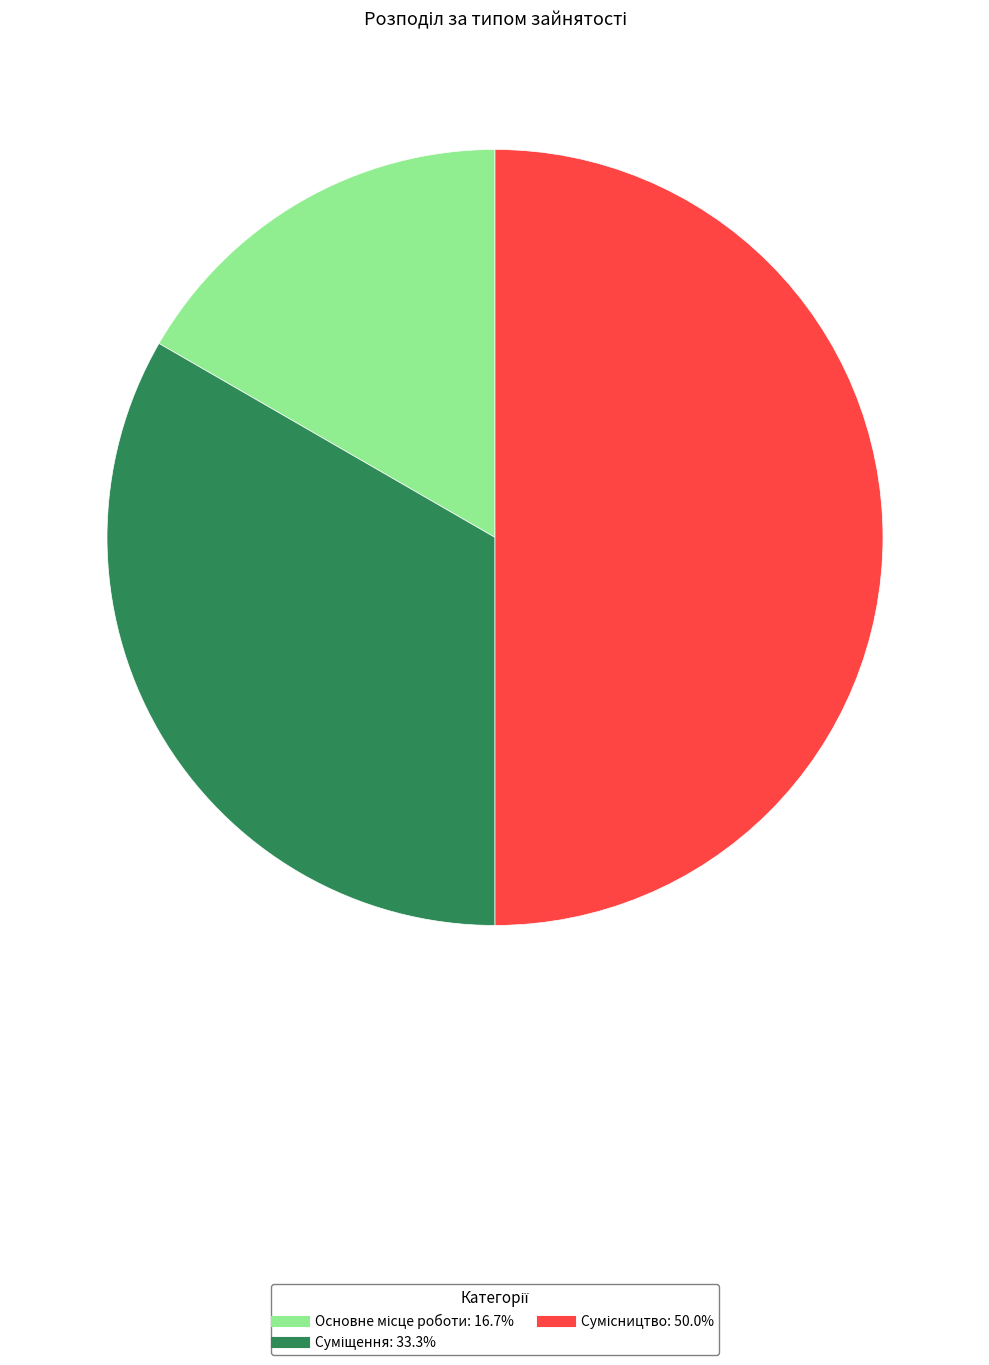

How many slices are in this pie chart?

3